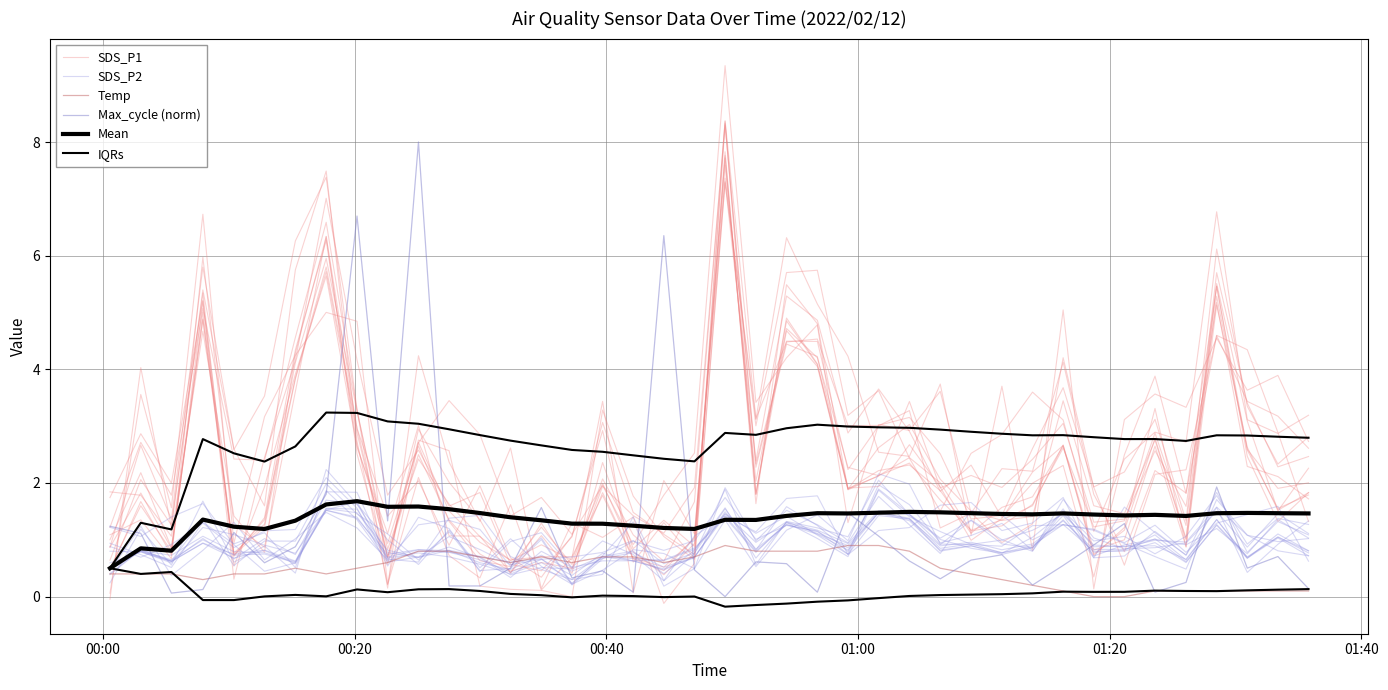

Which series has the largest total across all categories?

IQRs